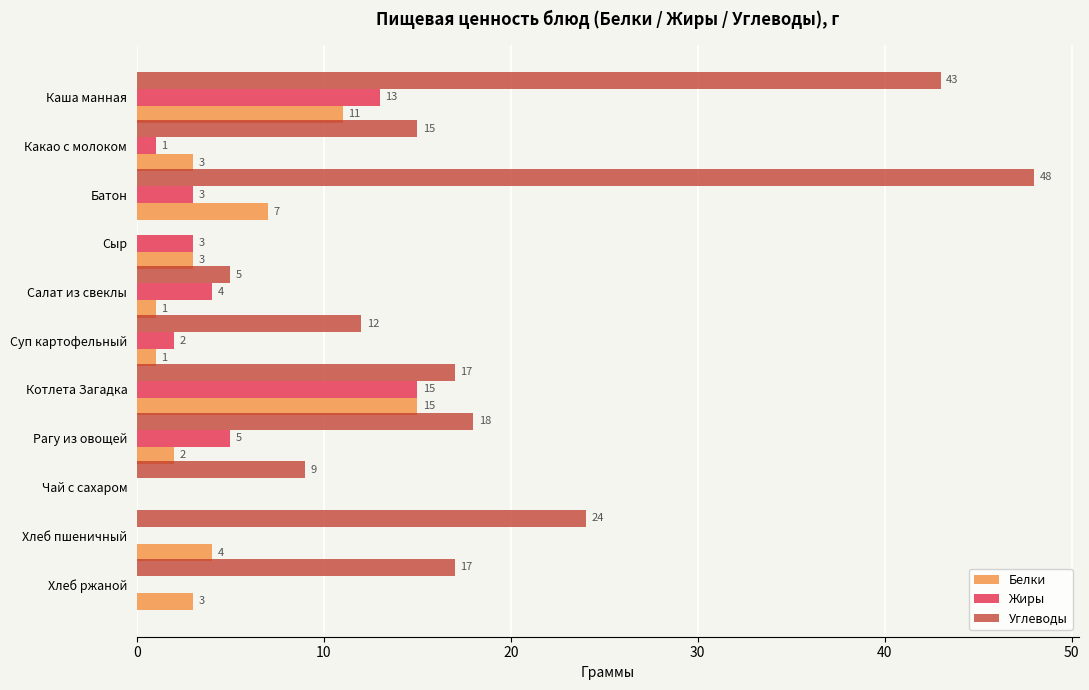

What is the maximum value shown in the chart?

48